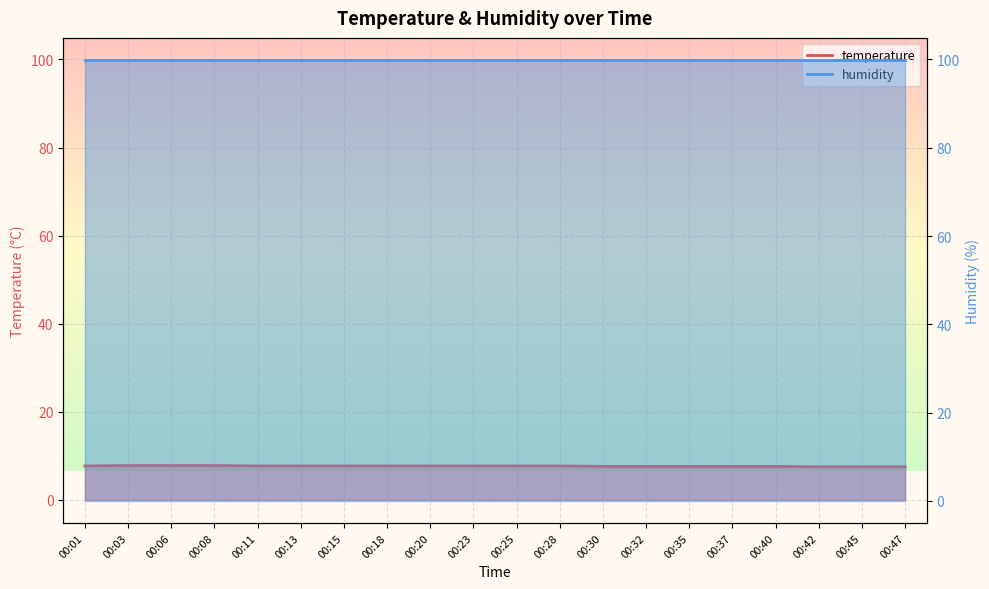

What is the sum of all values?

153.2